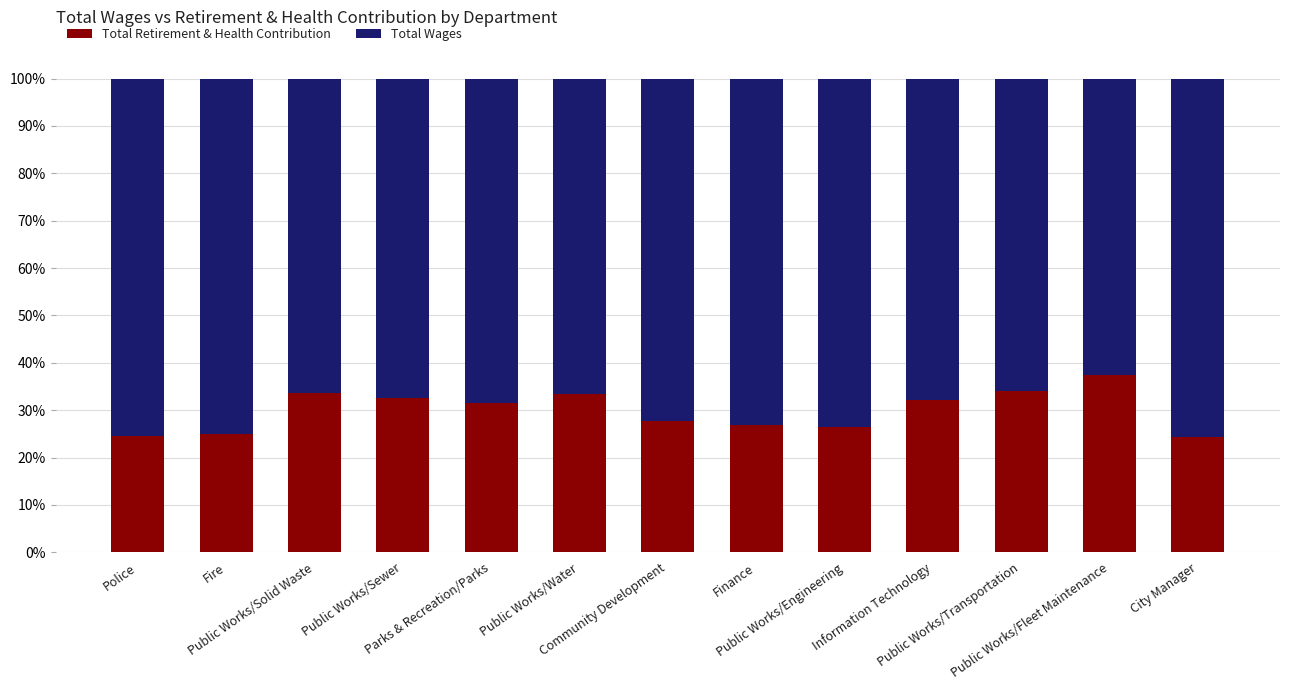

What is the difference between the maximum and second lowest values in the Total Retirement & Health Contribution series?

12.7